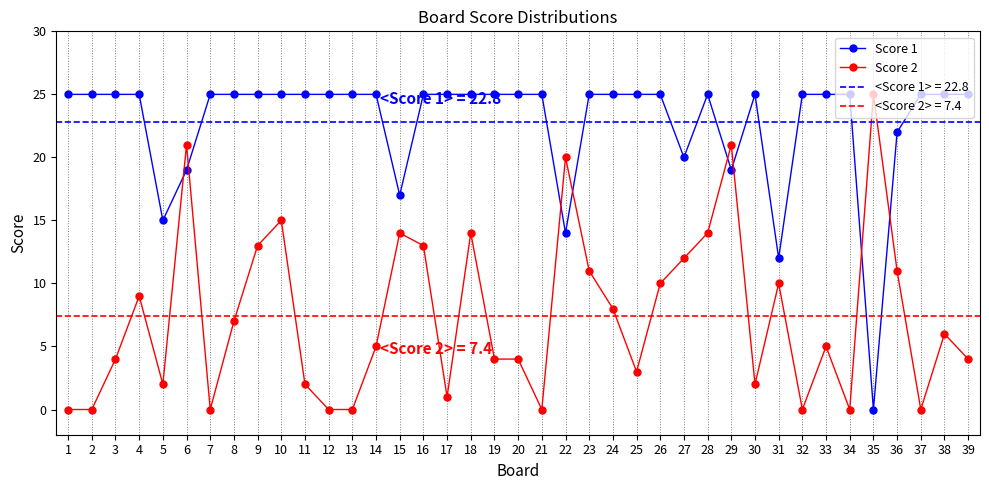

True or false: Score 2 has more than 1 points higher than both neighbors.

True